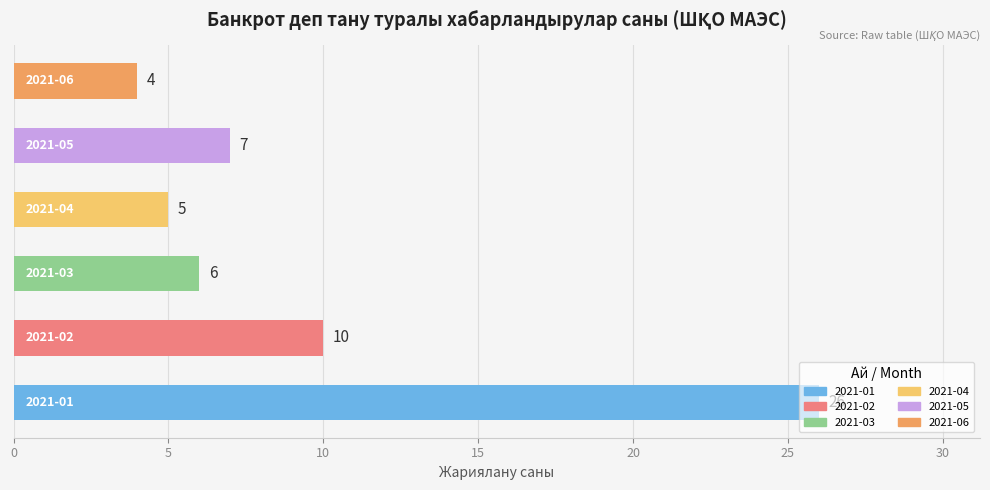

What is the average value?

10